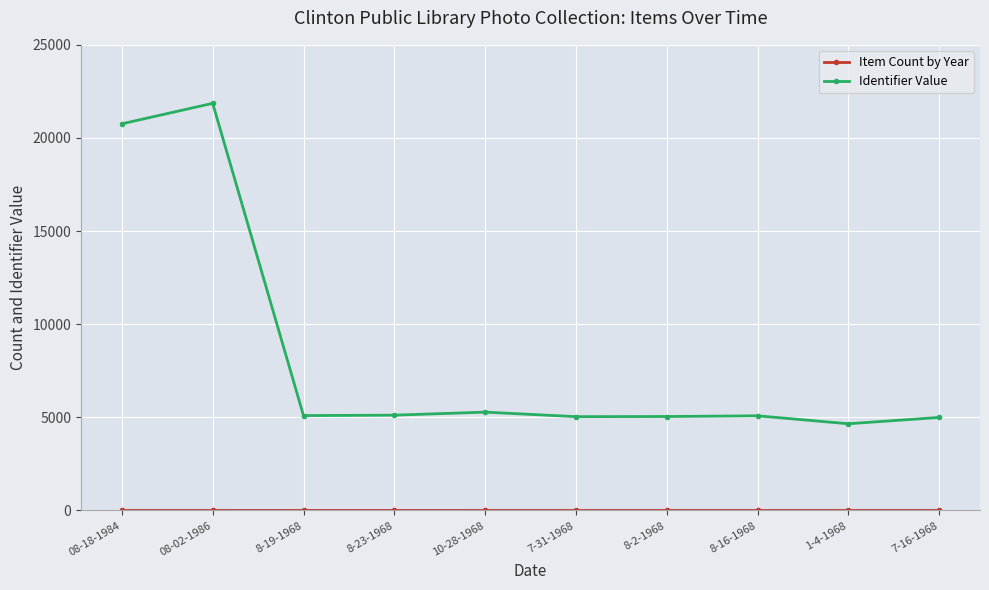

What position from the left is 08-18-1984?

1